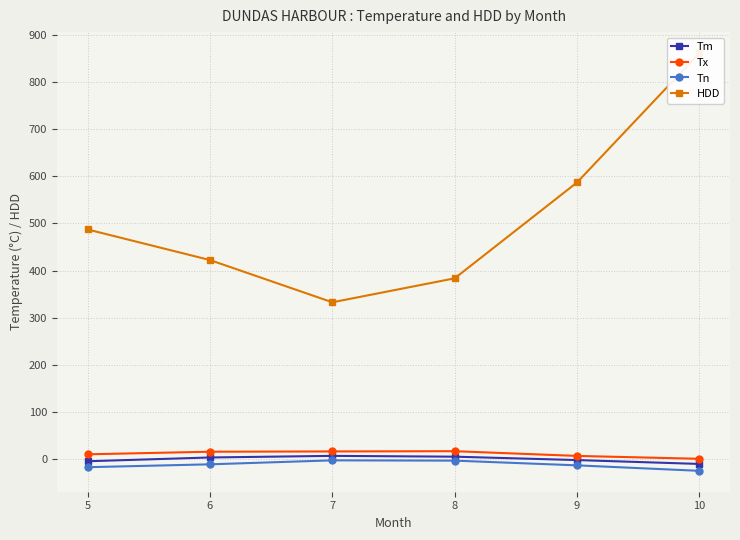

The value of Tn at 7 is -2.9. True or false?

False